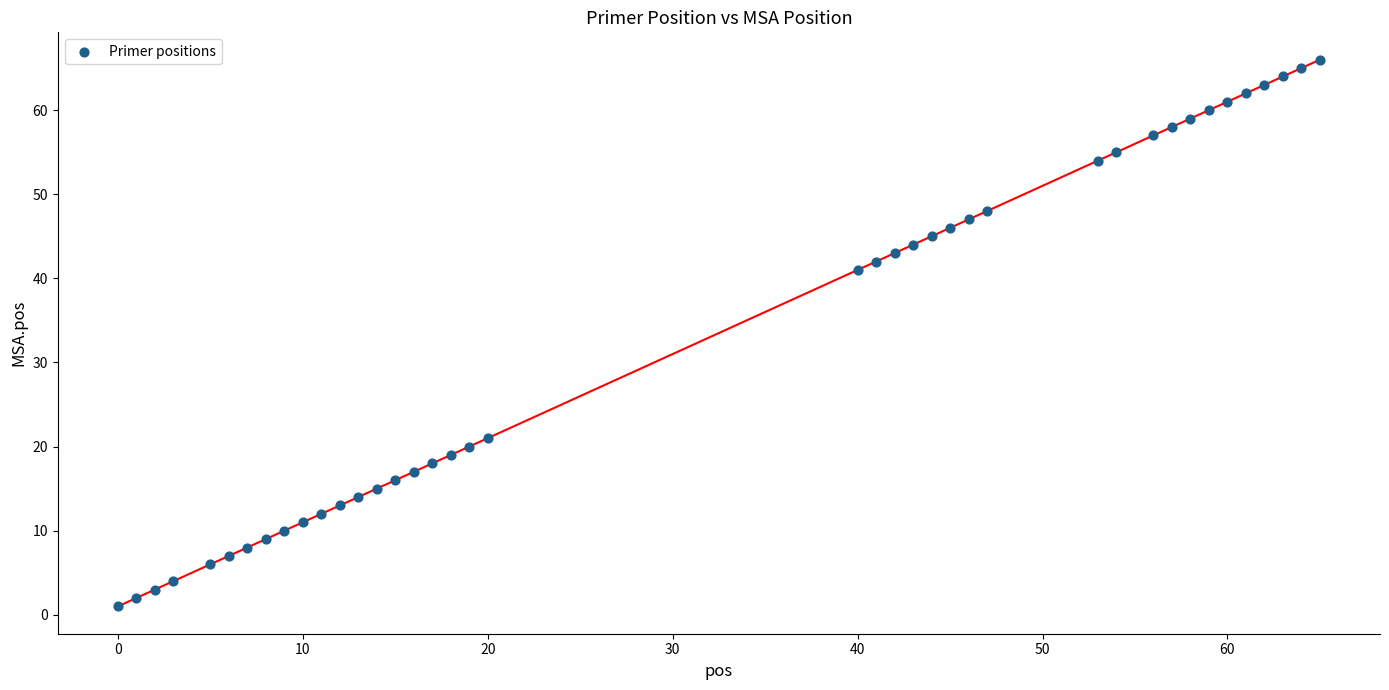

What Y value in the scatter plot is closest to 33?

41